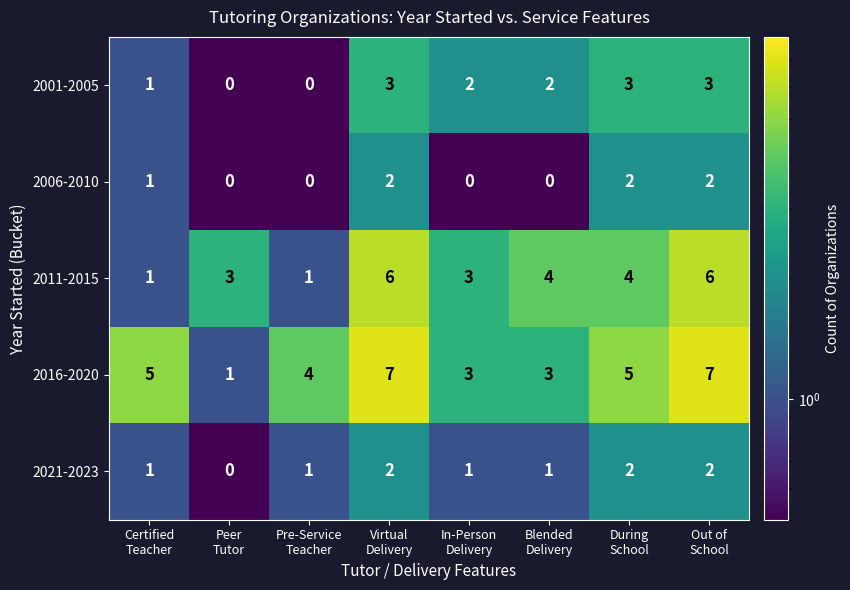

What is the sum of all 2001-2005 values?

14